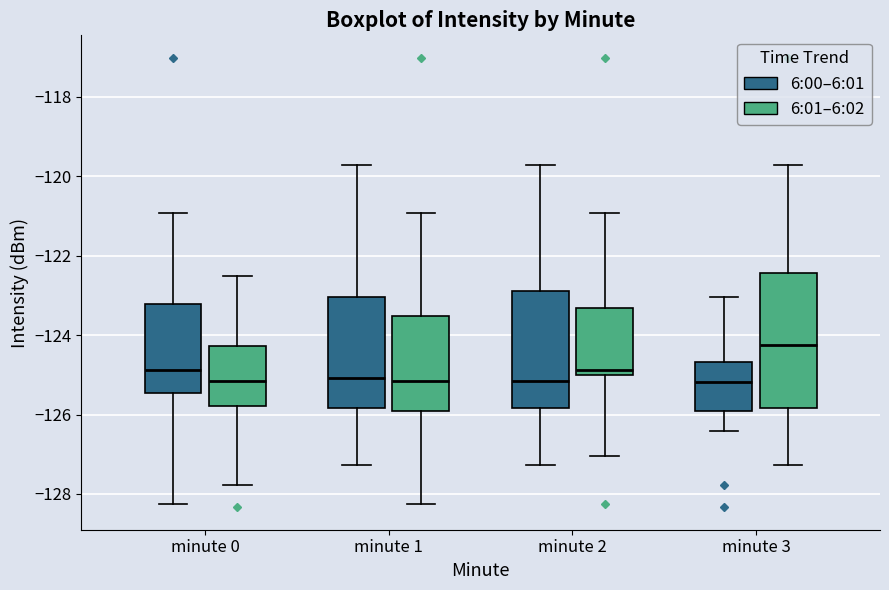

Reading left to right, read every box against the y-axis: the position of its median line, the range the box covers, and the ends of its whiskers. The values are not printed on the chart, so give them approximately, as read against the axis.

minute 0 (6:00–6:01): median -124.8, box -125.4 to -123.2, whiskers -128.2 to -121.0
minute 0 (6:01–6:02): median -125.2, box -125.8 to -124.2, whiskers -127.8 to -122.6
minute 1 (6:00–6:01): median -125.0, box -125.8 to -123.0, whiskers -127.2 to -119.8
minute 1 (6:01–6:02): median -125.2, box -126.0 to -123.6, whiskers -128.2 to -121.0
minute 2 (6:00–6:01): median -125.2, box -125.8 to -122.8, whiskers -127.2 to -119.8
minute 2 (6:01–6:02): median -124.8, box -125.0 to -123.4, whiskers -127.0 to -121.0
minute 3 (6:00–6:01): median -125.2, box -126.0 to -124.6, whiskers -126.4 to -123.0
minute 3 (6:01–6:02): median -124.2, box -125.8 to -122.4, whiskers -127.2 to -119.8